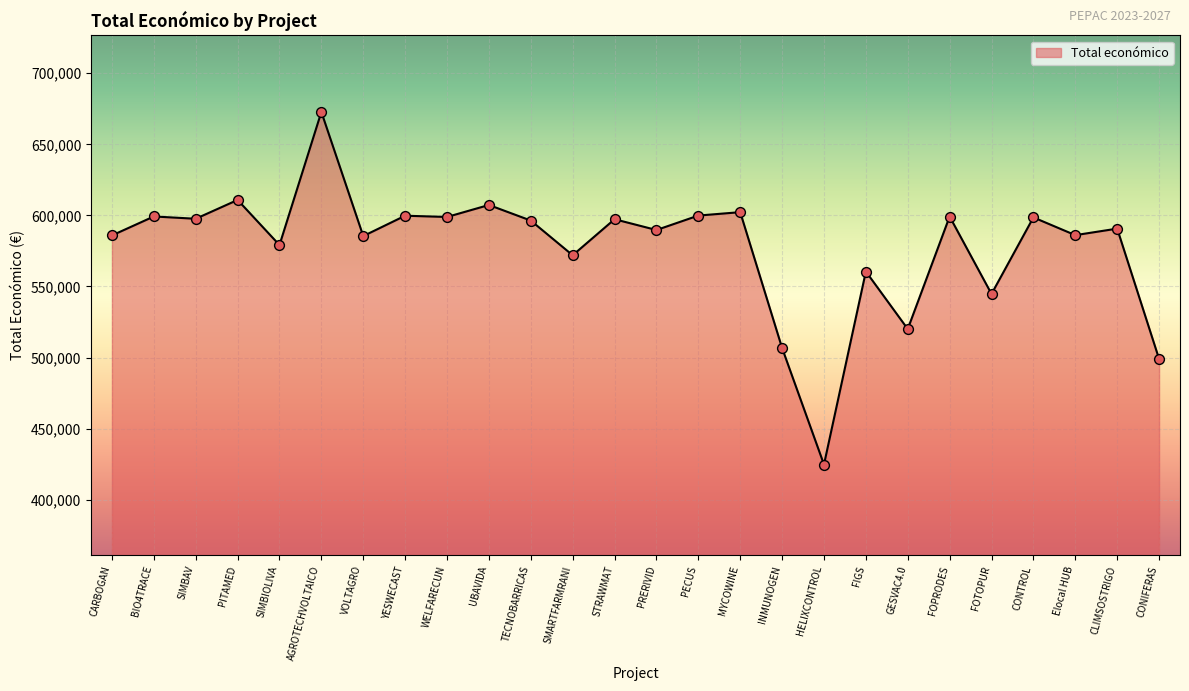

What is the ratio of the value at PRERIVID to the value at GESVAC4.0?

1.1